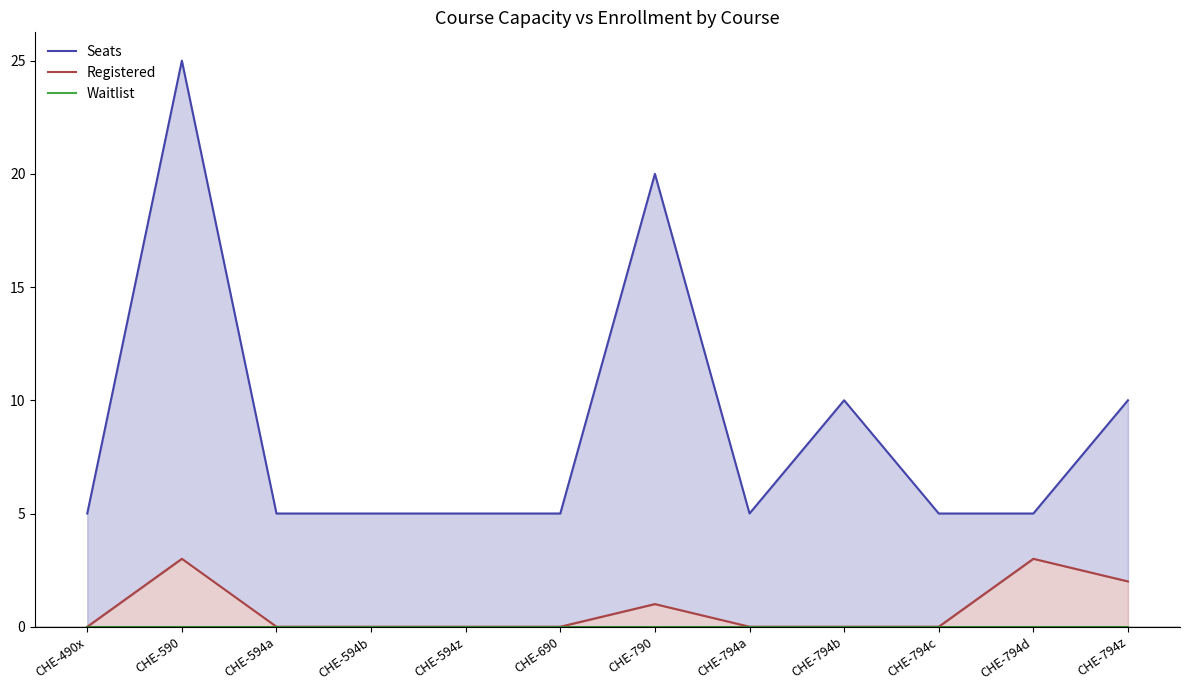

The Waitlist series shows 0 at CHE-794d. True or false?

True